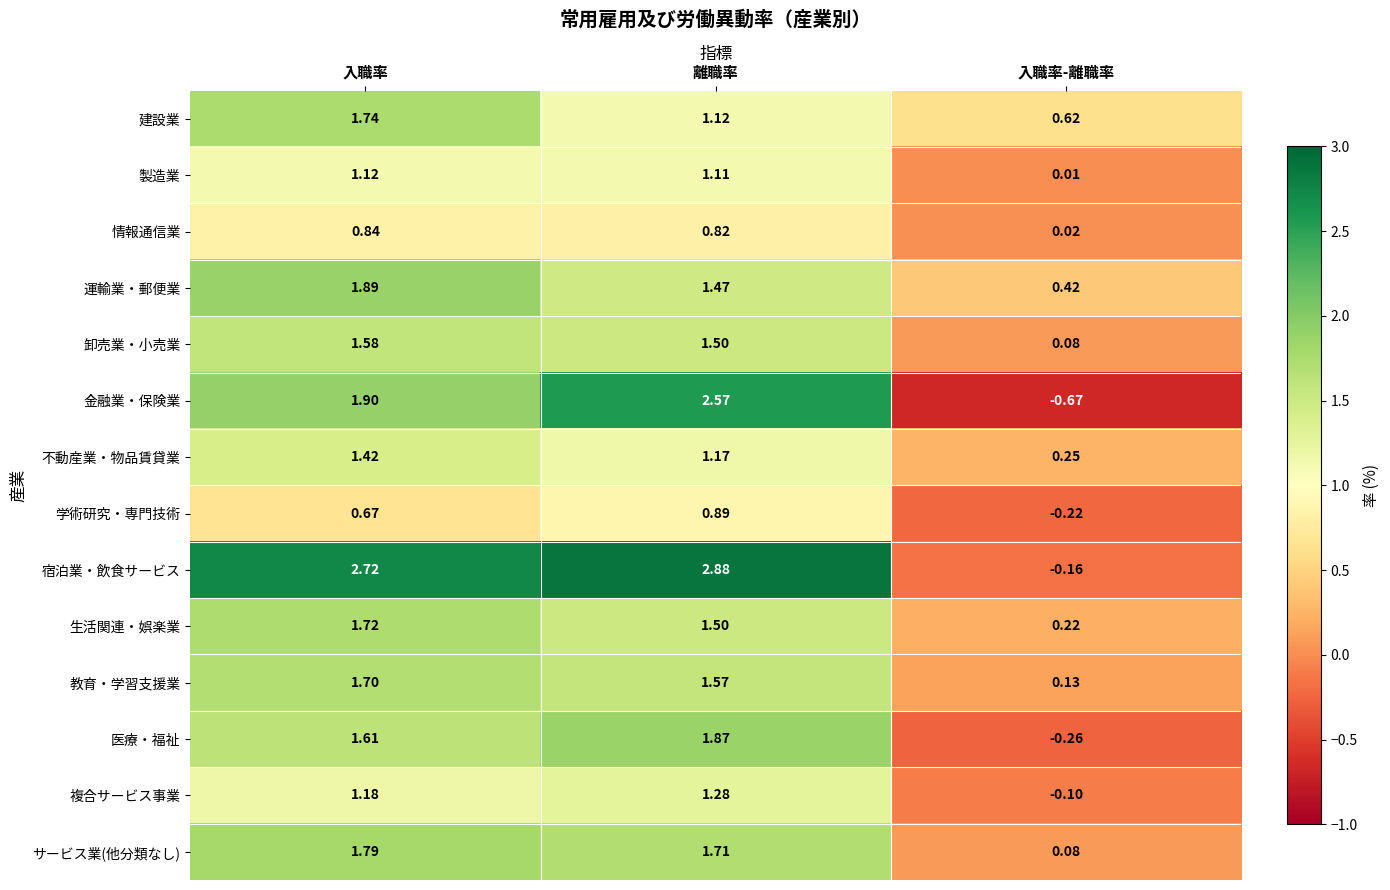

At which label does 運輸業・郵便業 reach its peak?

入職率